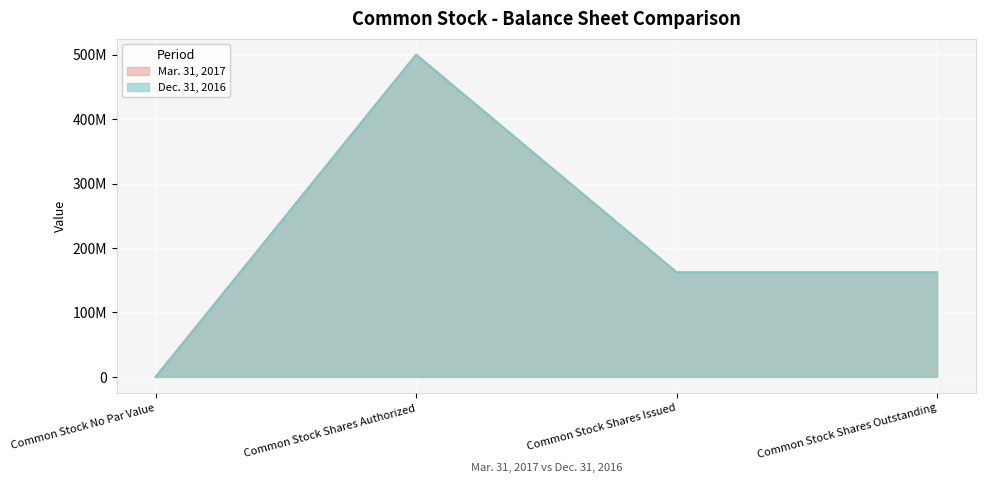

What is the value of the Mar. 31, 2017 point at the 4th from the left?

162186972